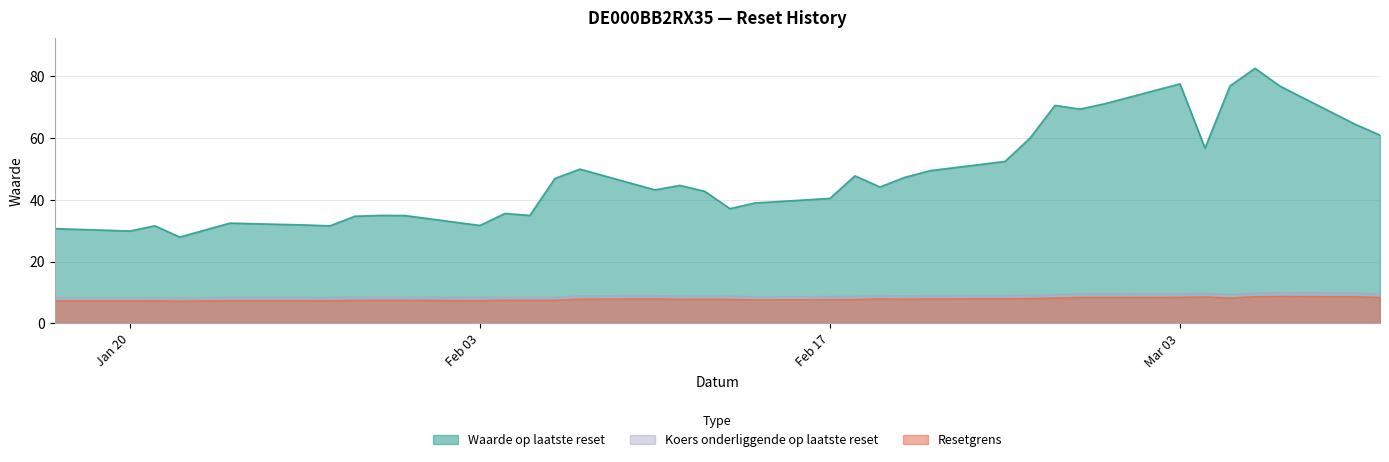

True or false: Waarde op laatste reset and Koers onderliggende op laatste reset intersect in this chart.

False